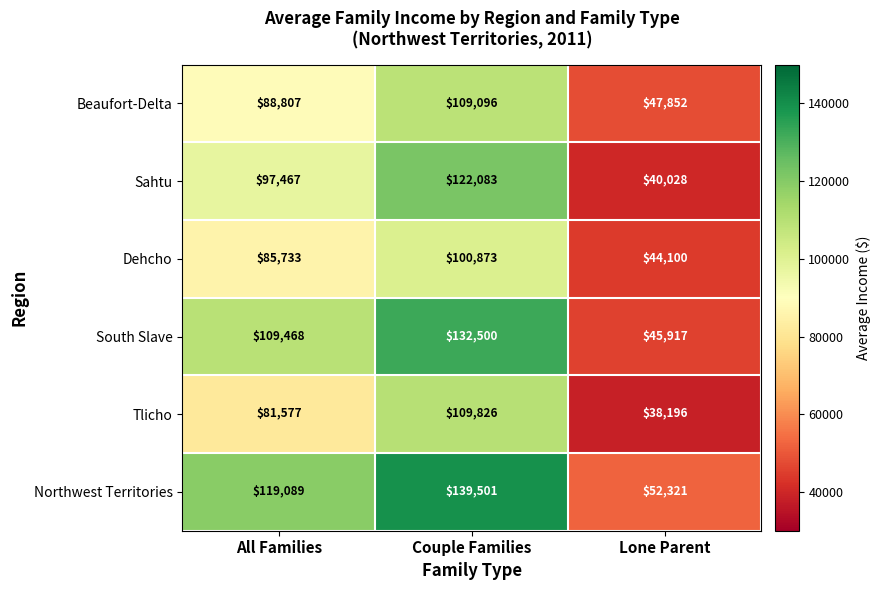

What is the minimum value shown in the chart?

38196